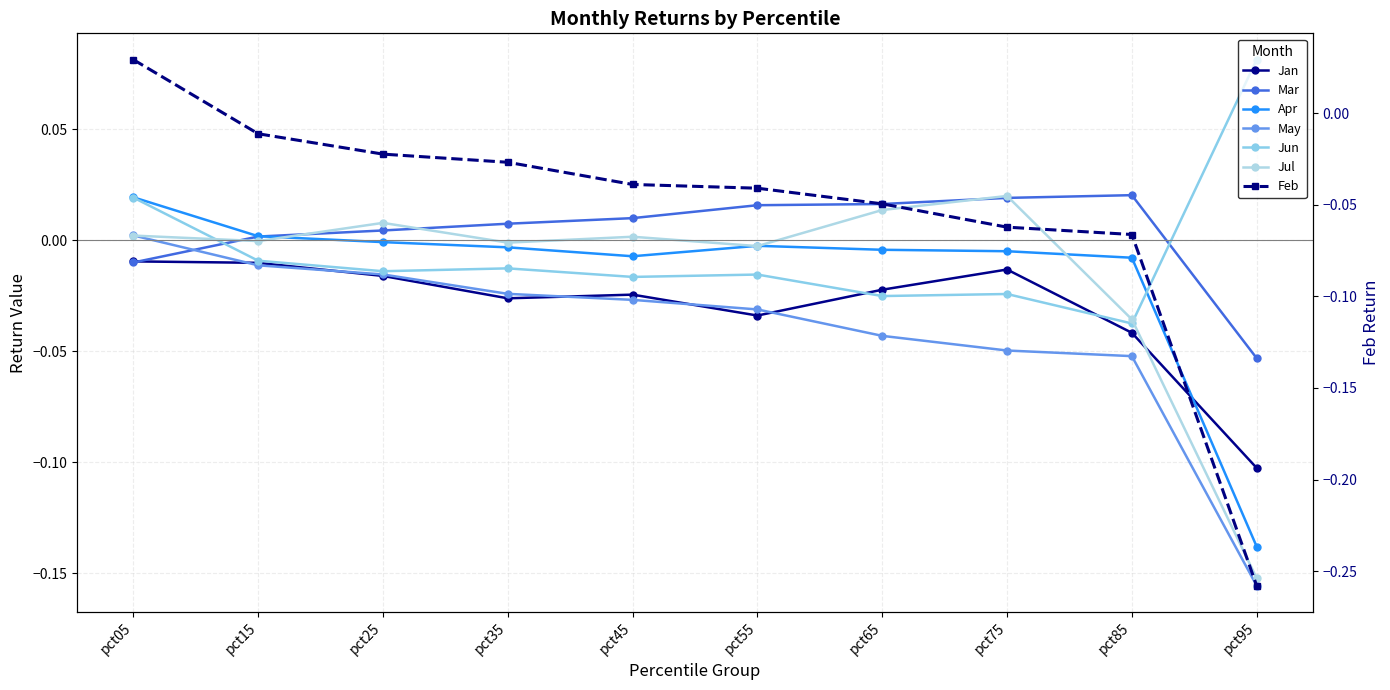

Between pct85 and pct65, which is larger?

pct65